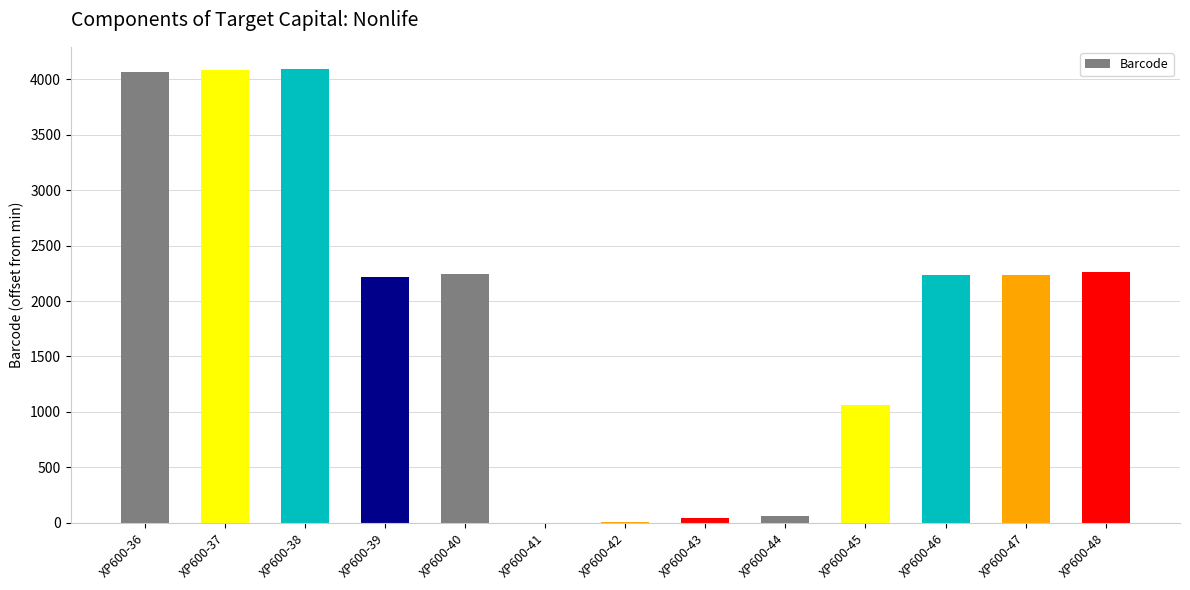

How many series are shown in this chart?

1